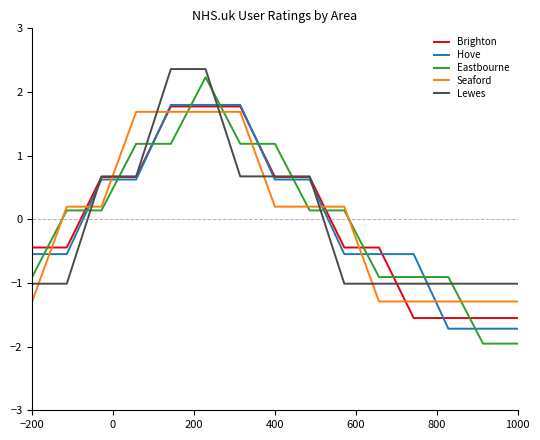

After their last crossing, which series has the higher values: Eastbourne or Hove?

Hove